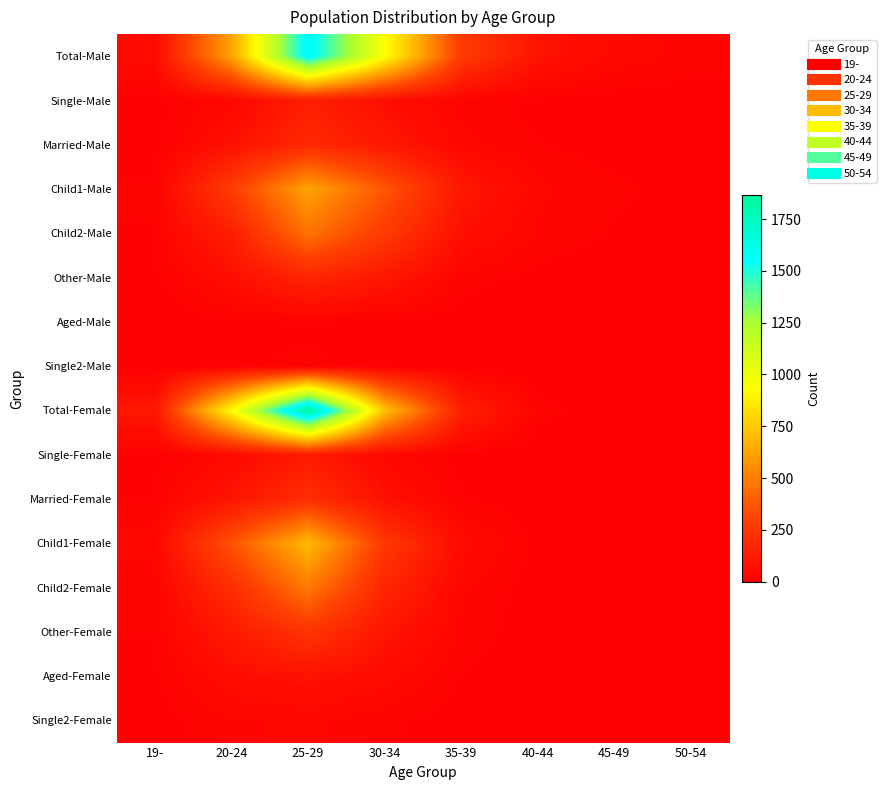

Between 19- and 35-39, which series saw the biggest shift?

Total-Male